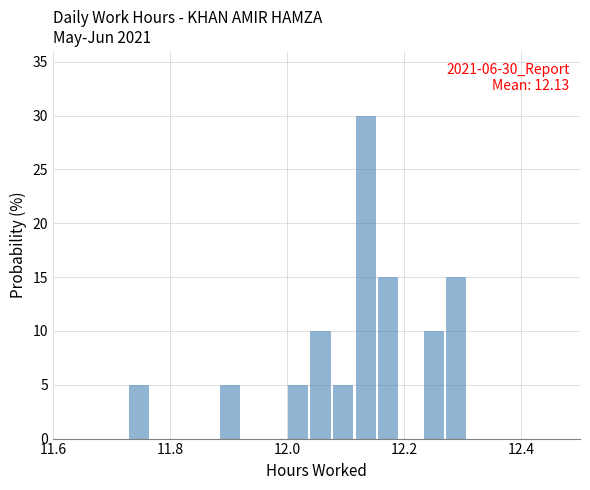

Read against the x-axis, roughly where is the centre of the tallest bar?

12.14